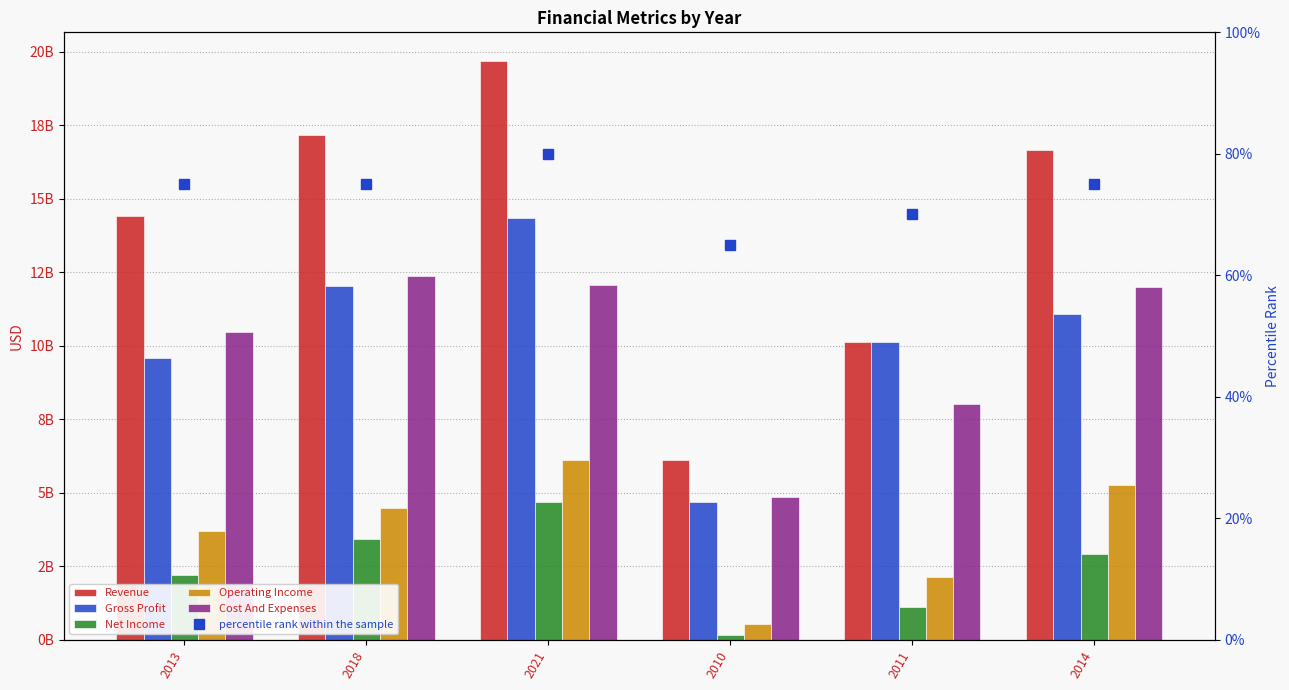

How many data points does each series have?

6